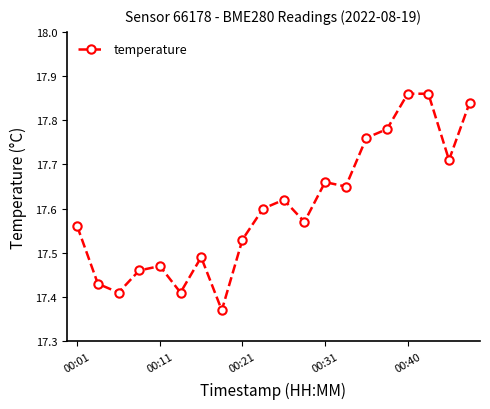

What is the sum of all values?

352.0